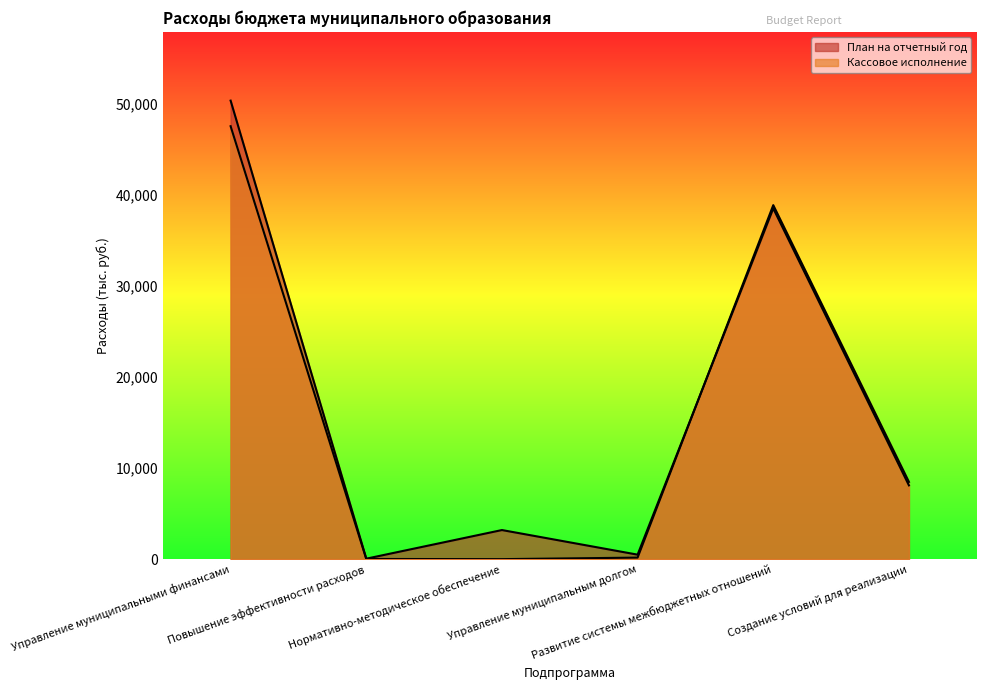

What position from the right is Развитие системы межбюджетных отношений?

2